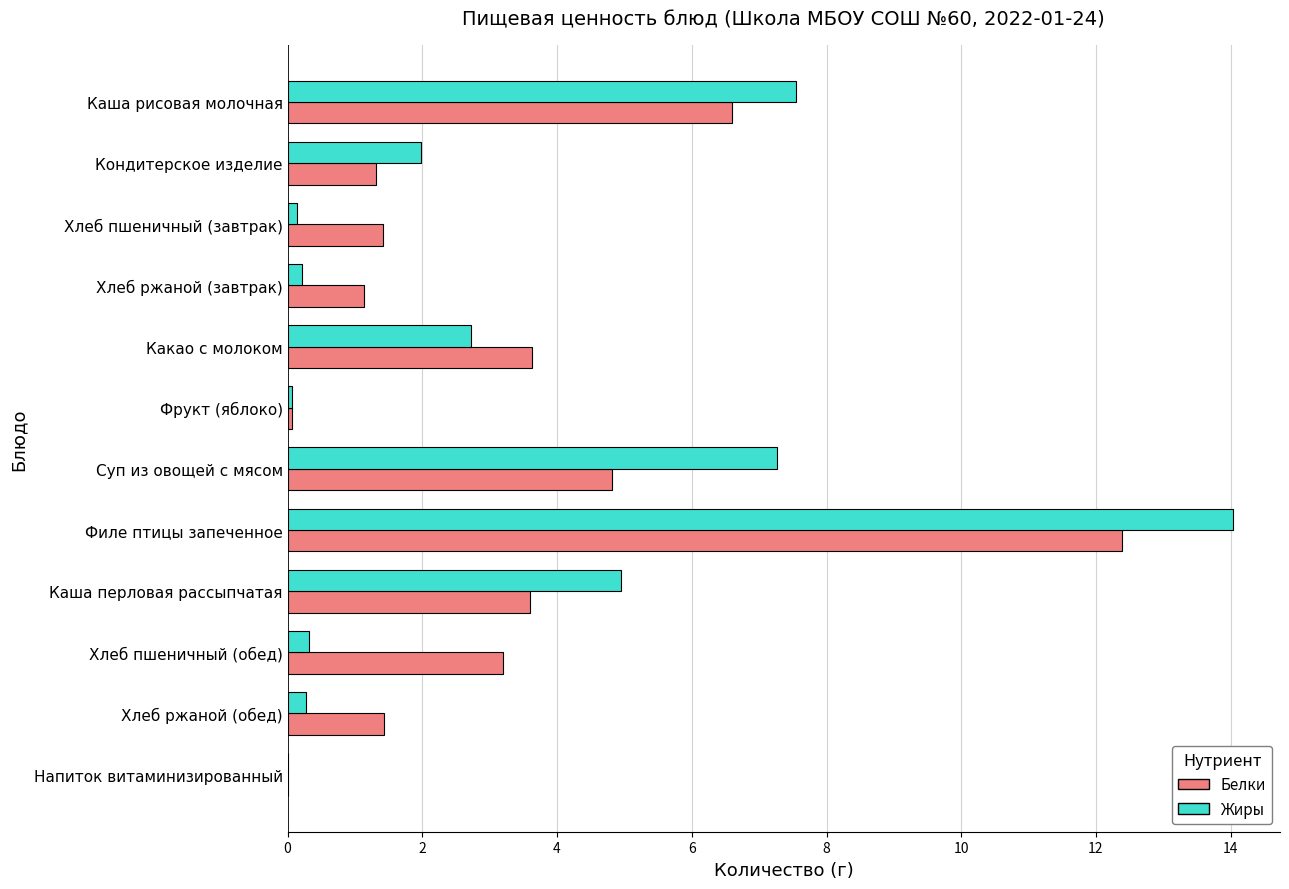

Where is Жиры nearest to the value 7?

Суп из овощей с мясом